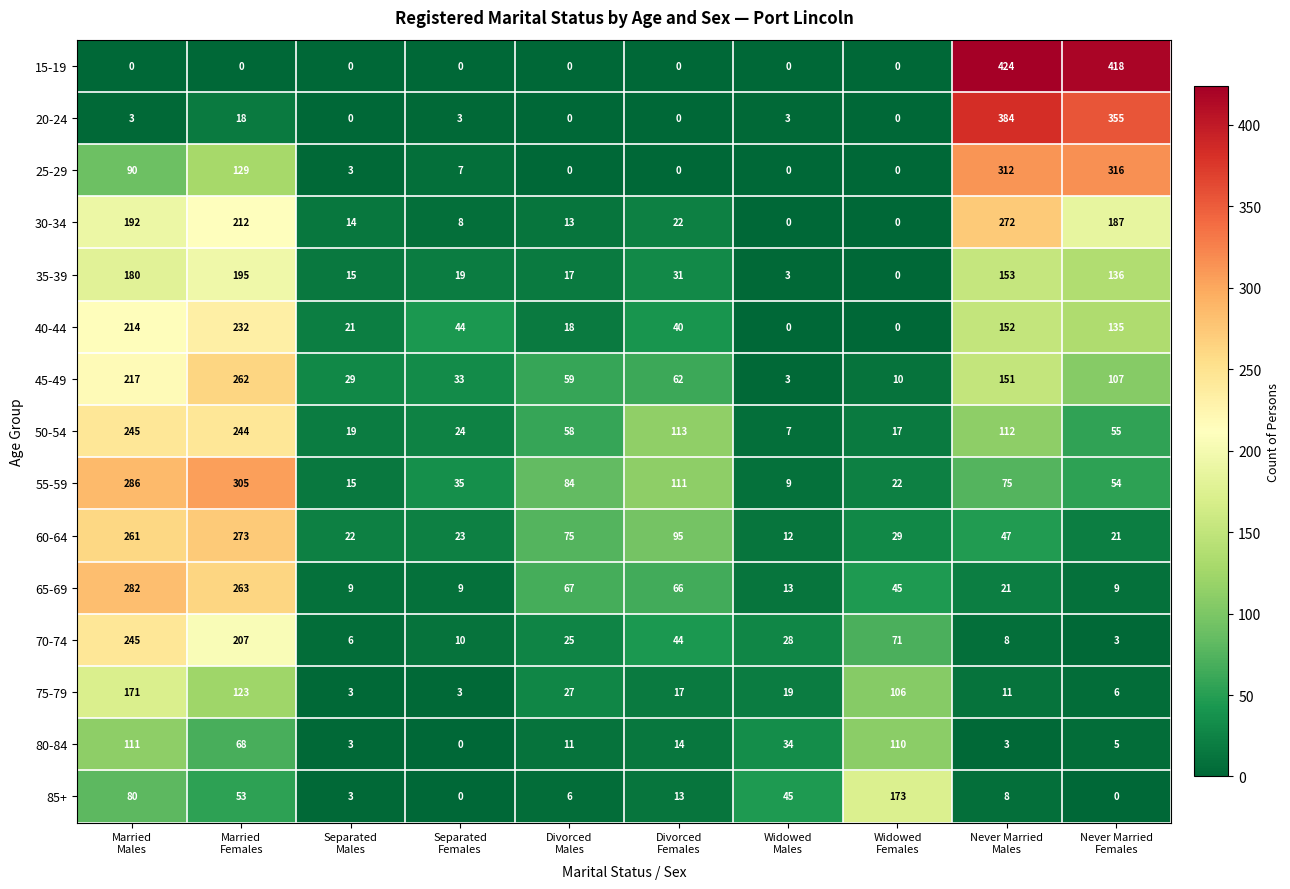

Which series has the largest total across all categories?

55-59